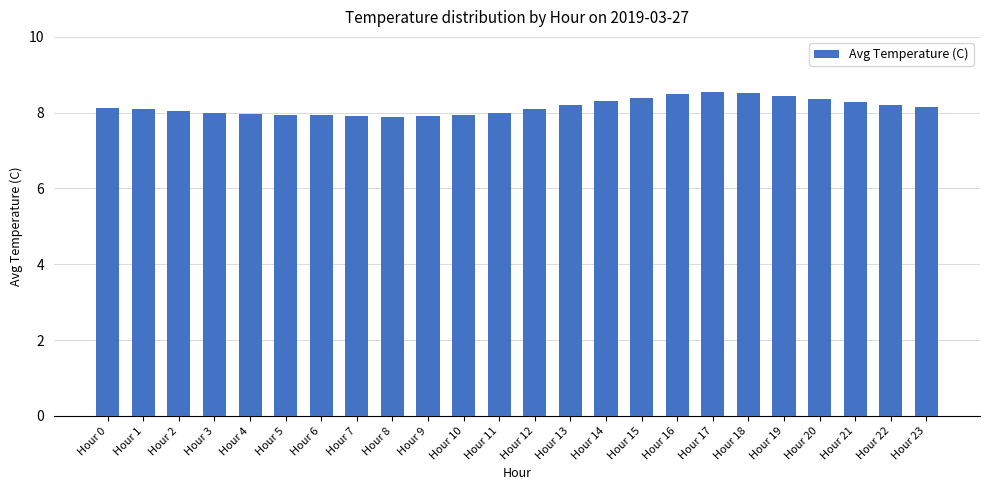

Between Hour 13 and Hour 10, which is larger?

Hour 13